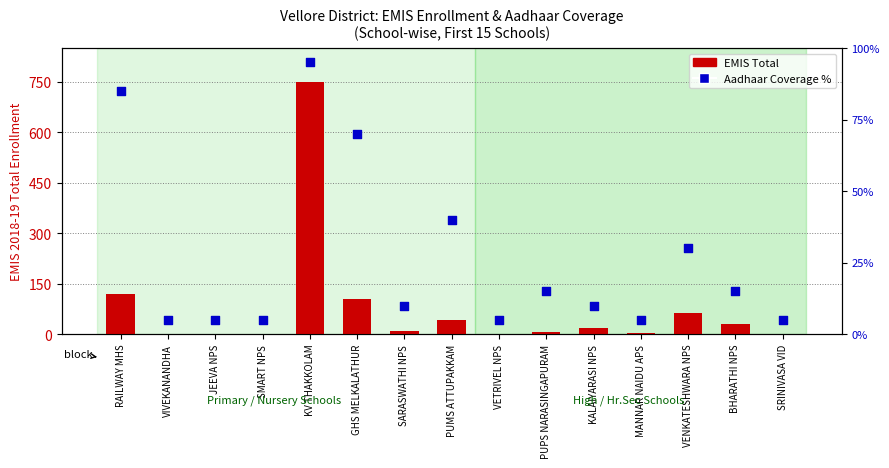

Which series has the largest Y range (max minus min)?

EMIS Total Enrollment